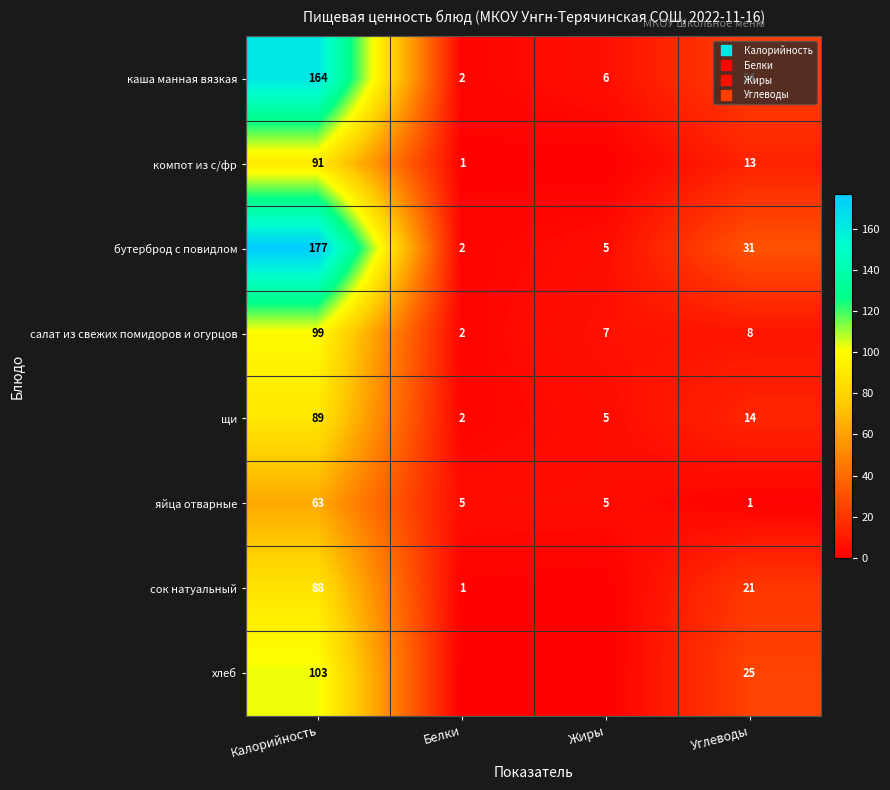

At which label does бутерброд с повидлом reach its peak?

Калорийность